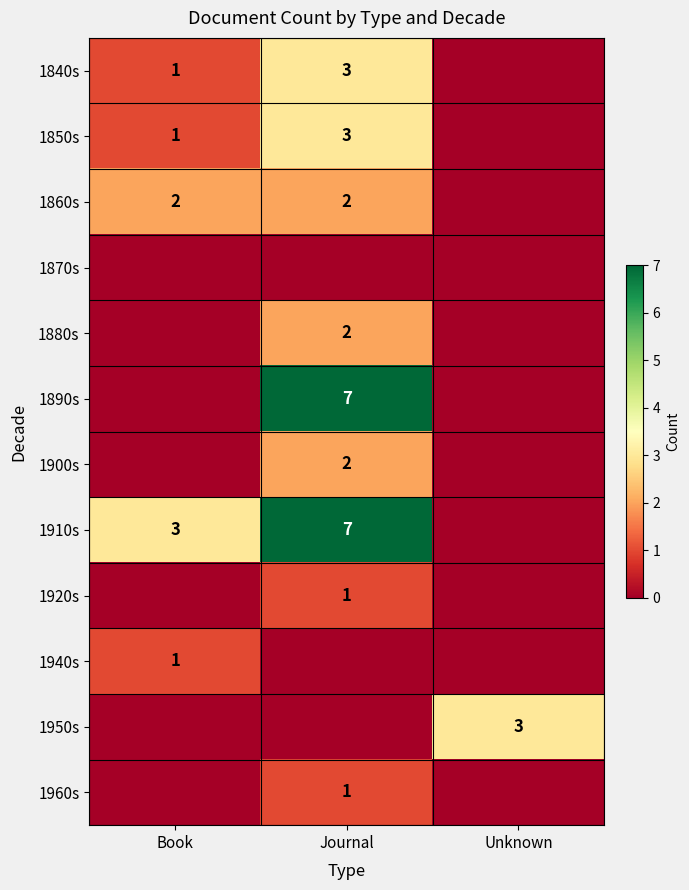

True or false: 1920s has a value of 0 at Journal.

False